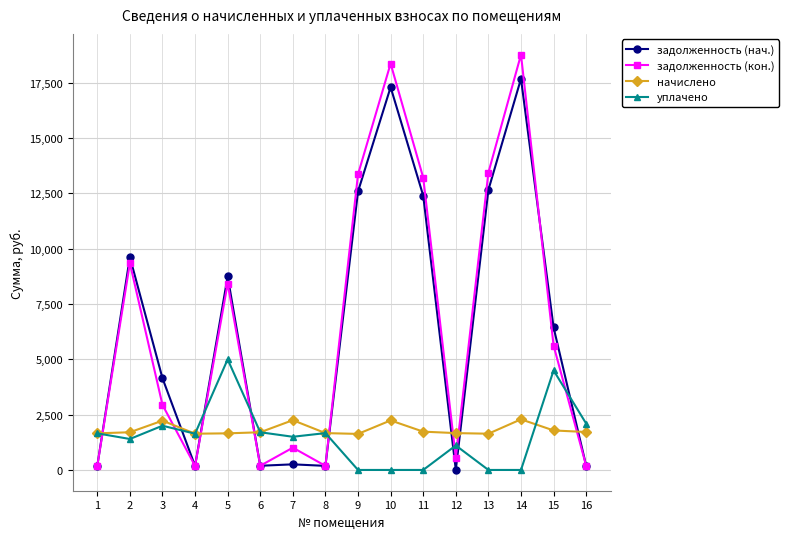

Where do задолженность (нач.) and начислено first cross each other?

1 and 2